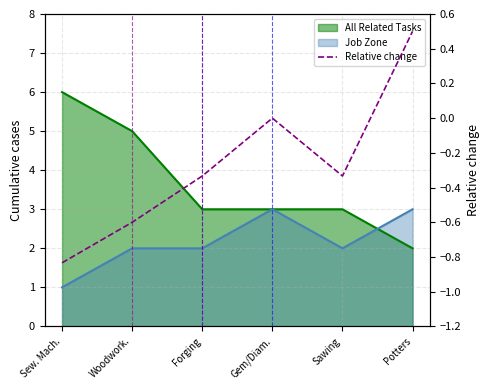

Does the chart display data point markers on the line(s)?

No